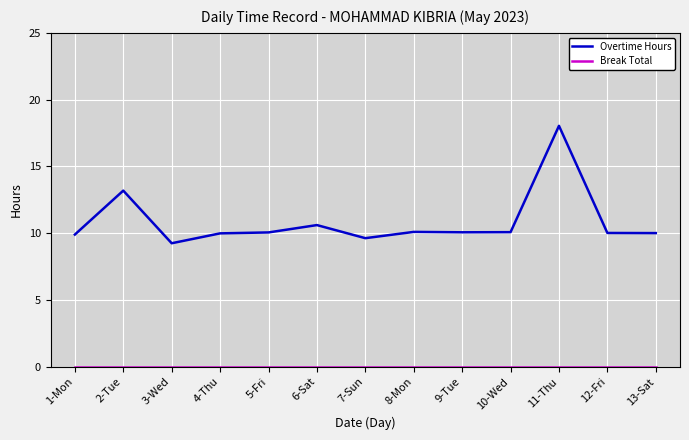

What is the greatest value displayed?

18.0